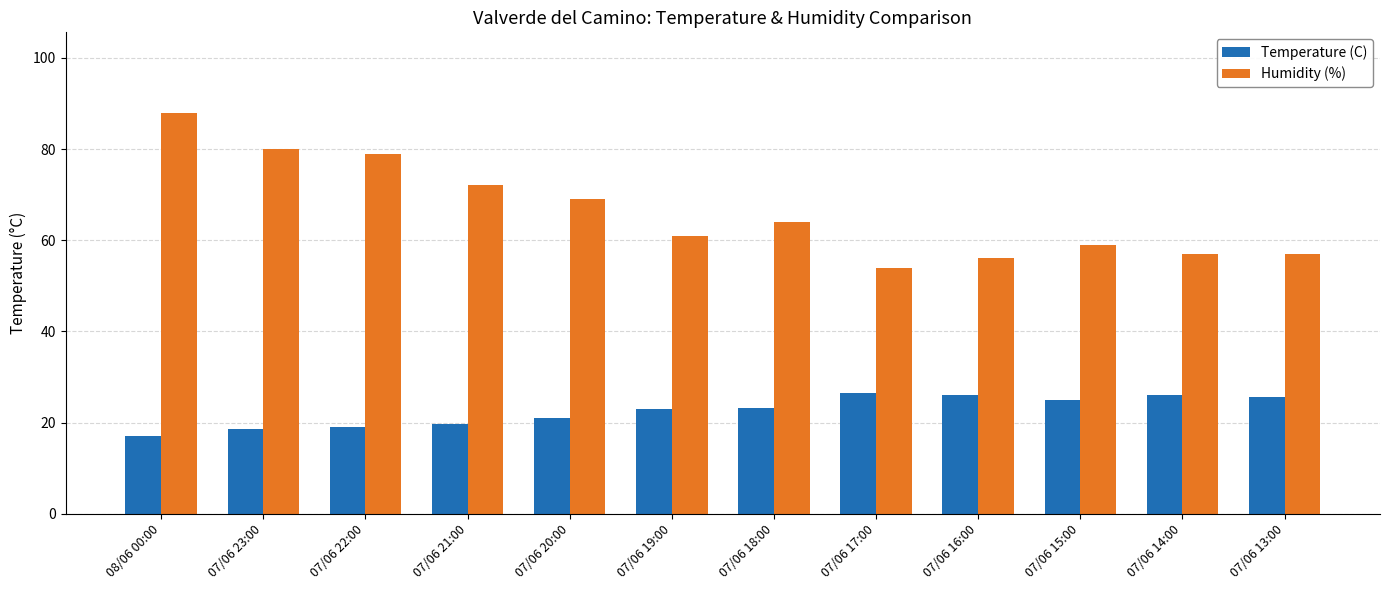

The Humidity (%) series shows 88.0 at 08/06 00:00. True or false?

True